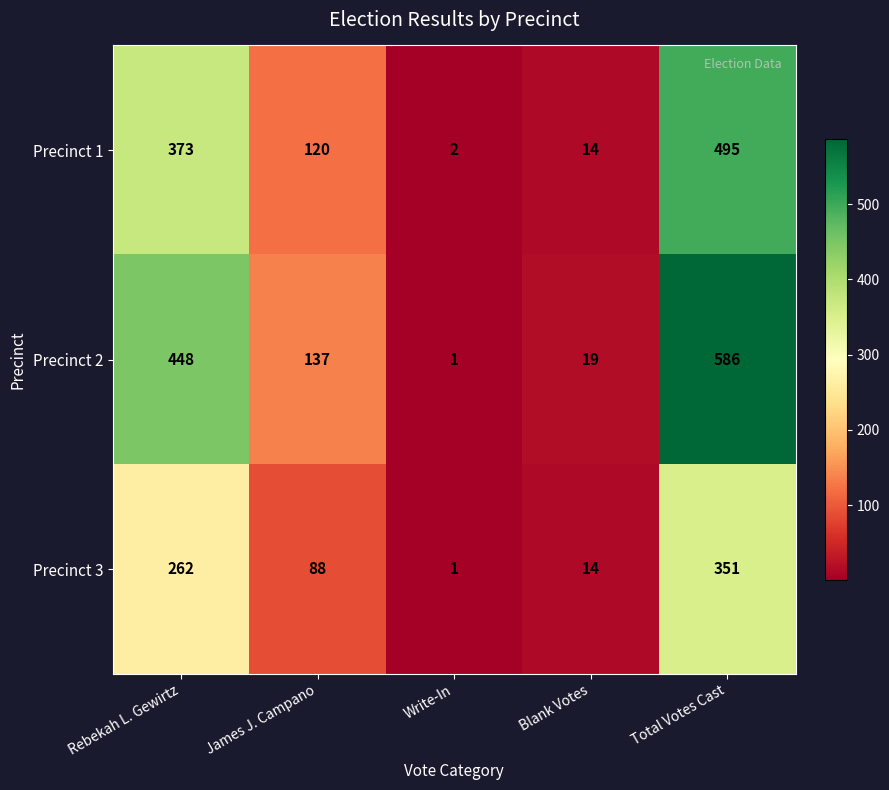

What is the difference between the highest and lowest values at Write-In?

1